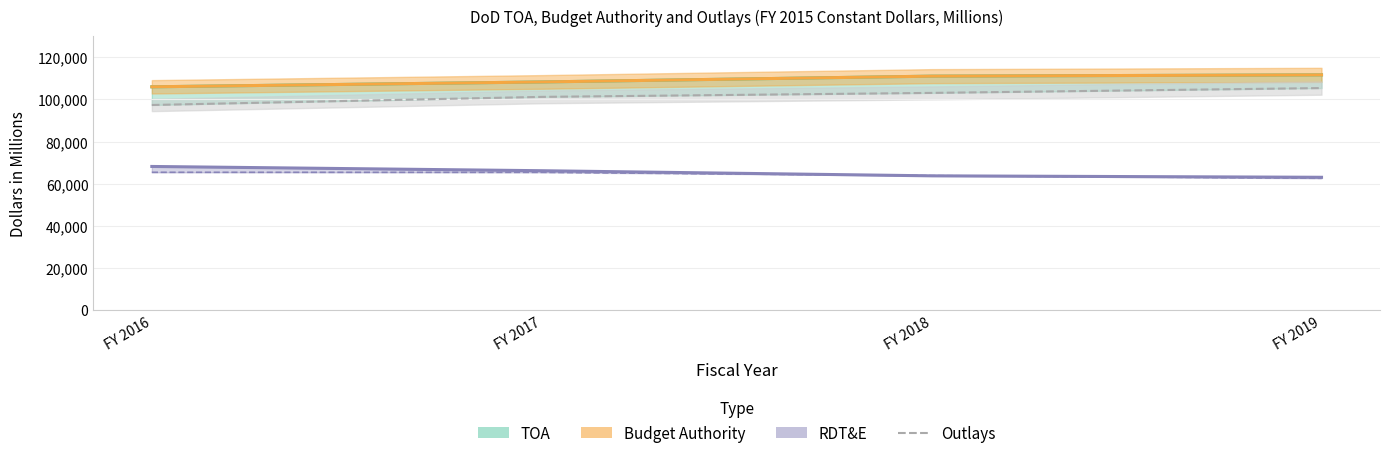

Where is the data nearest to the value 101383?

FY 2017